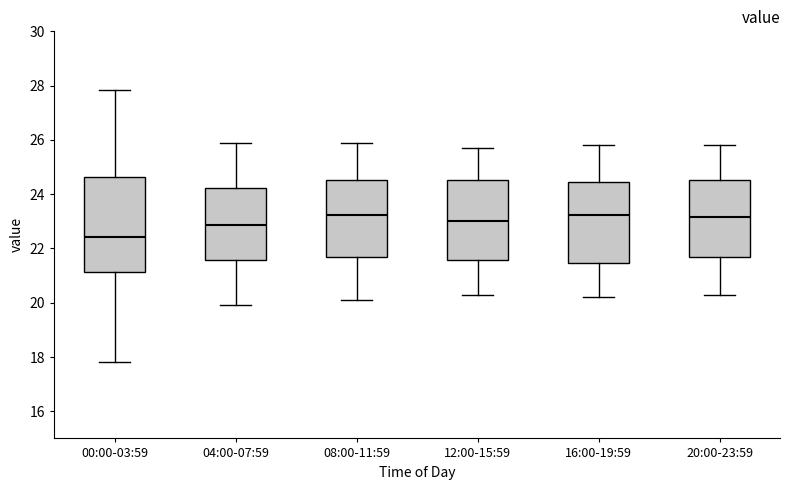

Reading left to right, read every box against the y-axis: the position of its median line, the range the box covers, and the ends of its whiskers. The values are not printed on the chart, so give them approximately, as read against the axis.

00:00-03:59: median 22.4, box 21.2 to 24.6, whiskers 17.8 to 27.8
04:00-07:59: median 22.8, box 21.6 to 24.2, whiskers 20.0 to 26.0
08:00-11:59: median 23.2, box 21.6 to 24.6, whiskers 20.2 to 26.0
12:00-15:59: median 23.0, box 21.6 to 24.6, whiskers 20.4 to 25.8
16:00-19:59: median 23.2, box 21.4 to 24.4, whiskers 20.2 to 25.8
20:00-23:59: median 23.2, box 21.6 to 24.6, whiskers 20.4 to 25.8